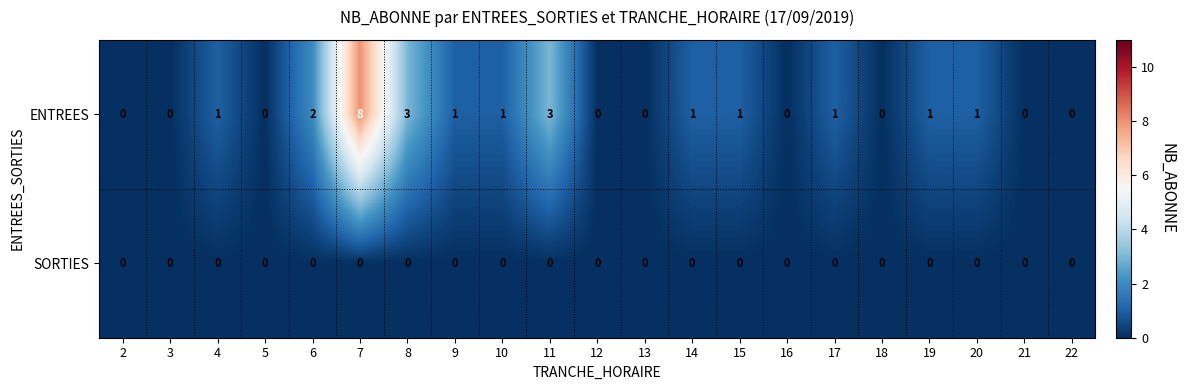

At how many categories does at least one series exceed 7?

1